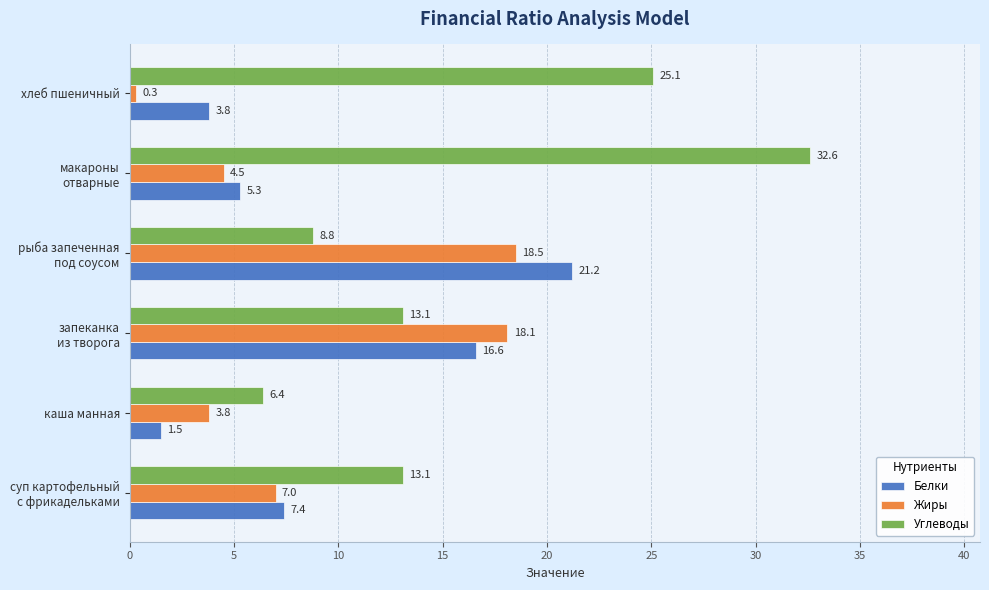

Which category has the lowest value in the Жиры series?

хлеб пшеничный